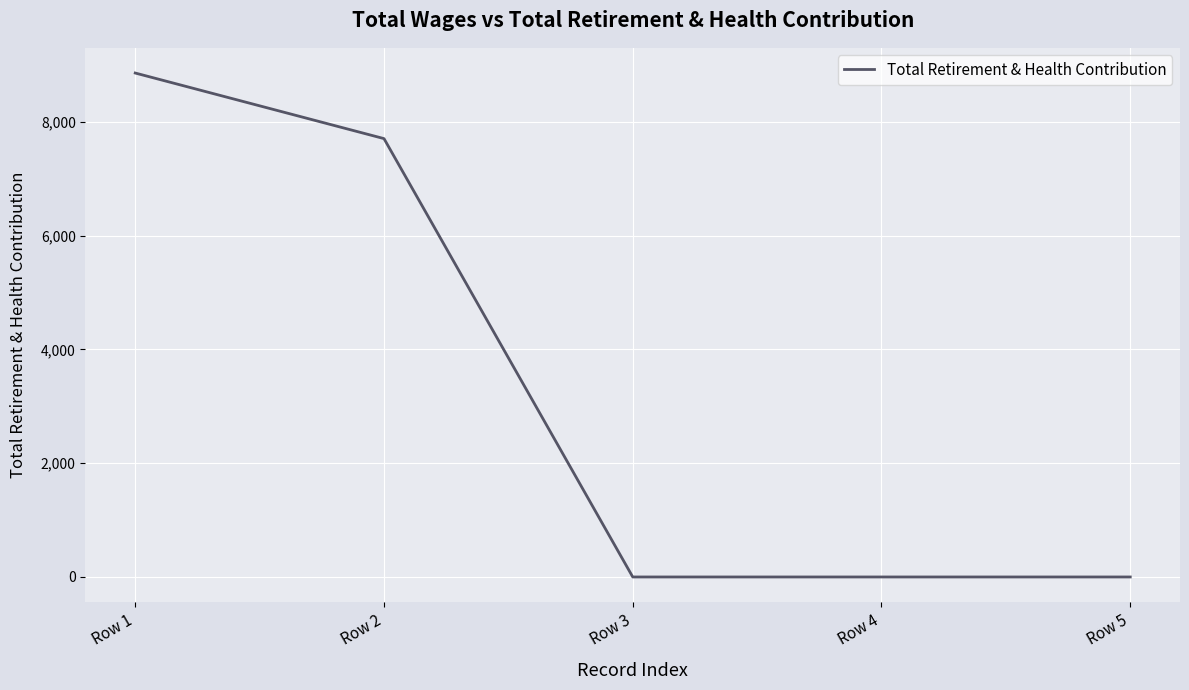

How many categories are shown in the chart?

5